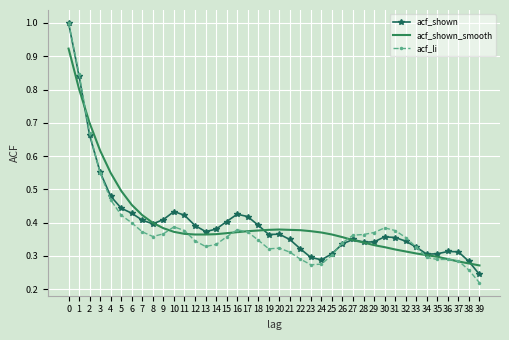

Which series has the widest spread of values?

acf_li